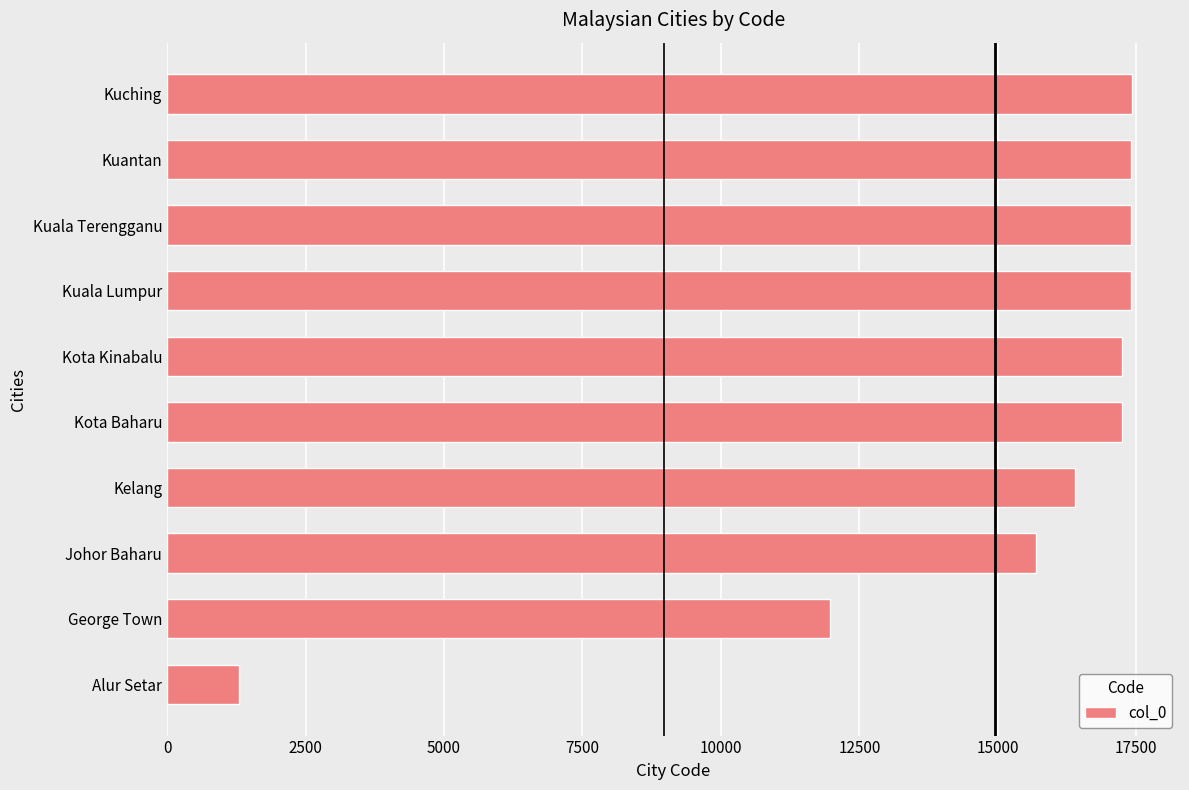

Between Kota Baharu and Alur Setar, which is larger?

Kota Baharu